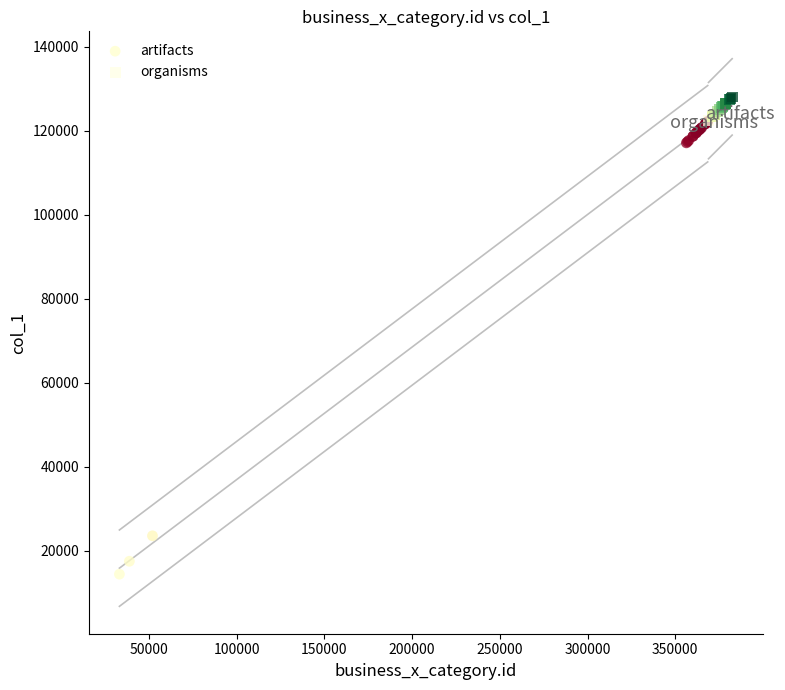

Which series reaches the maximum Y coordinate?

organisms